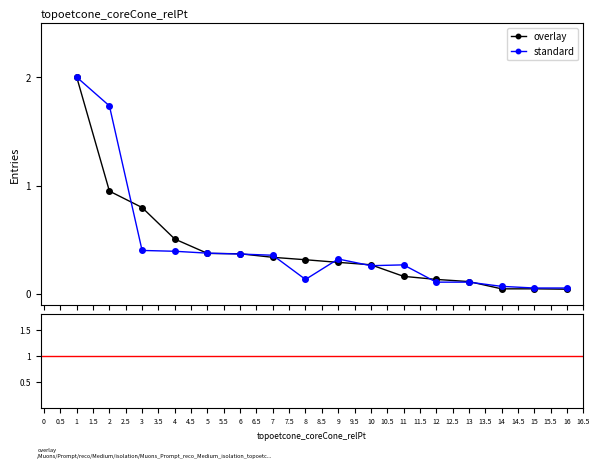

What is the highest value of the overlay series?

2.0